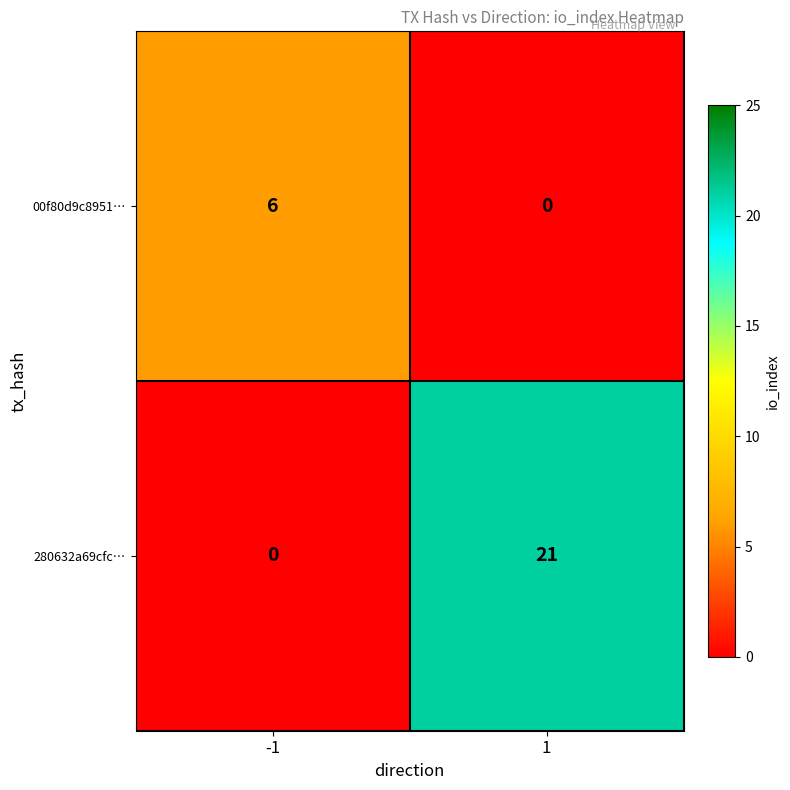

Reading right to left, what are all the values shown in this chart?

00f80d9c8951…: 0	6
280632a69cfc…: 21	0